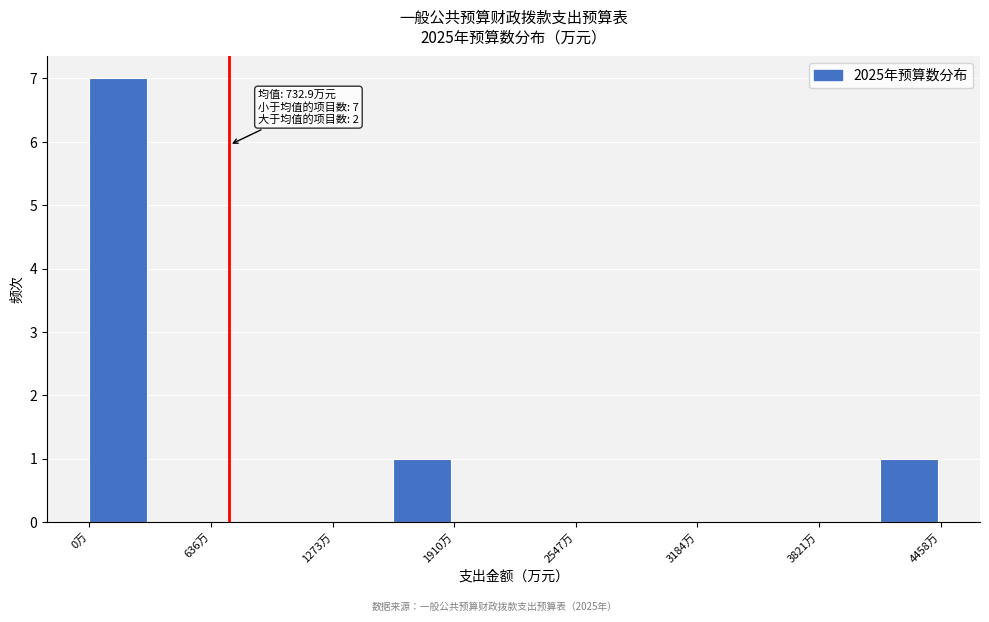

Read against the x-axis, roughly where is the centre of the tallest bar?

200